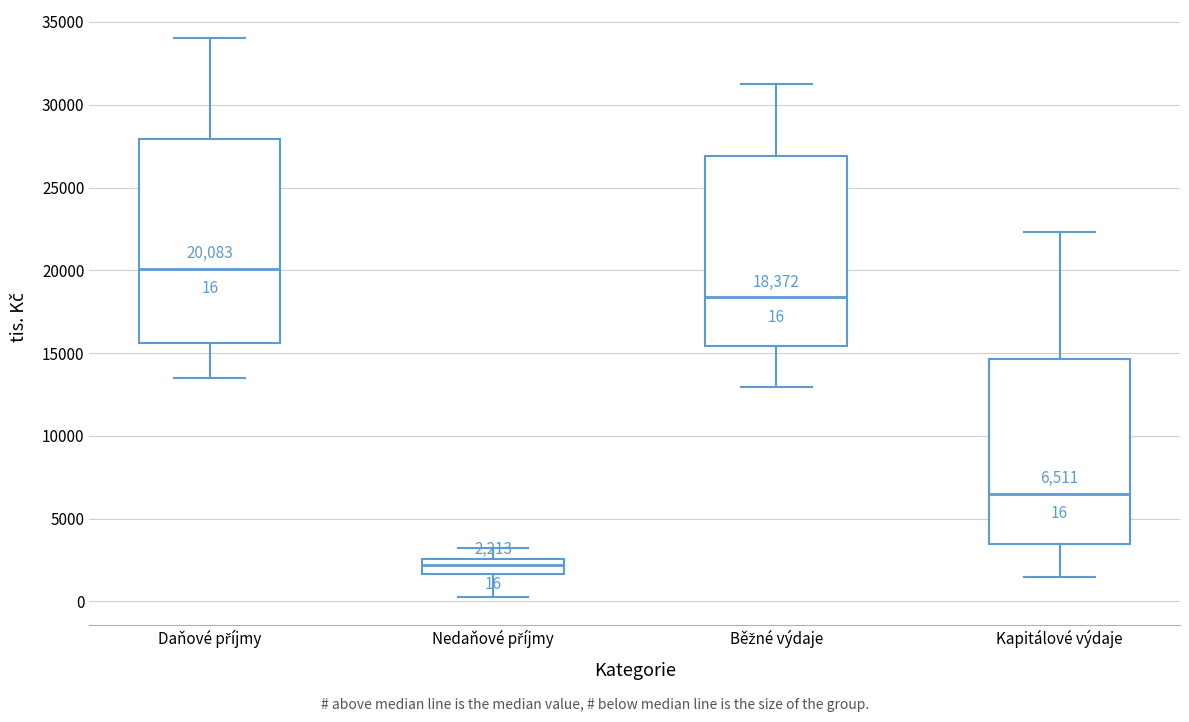

Which box's median line is the lowest?

Nedaňové příjmy